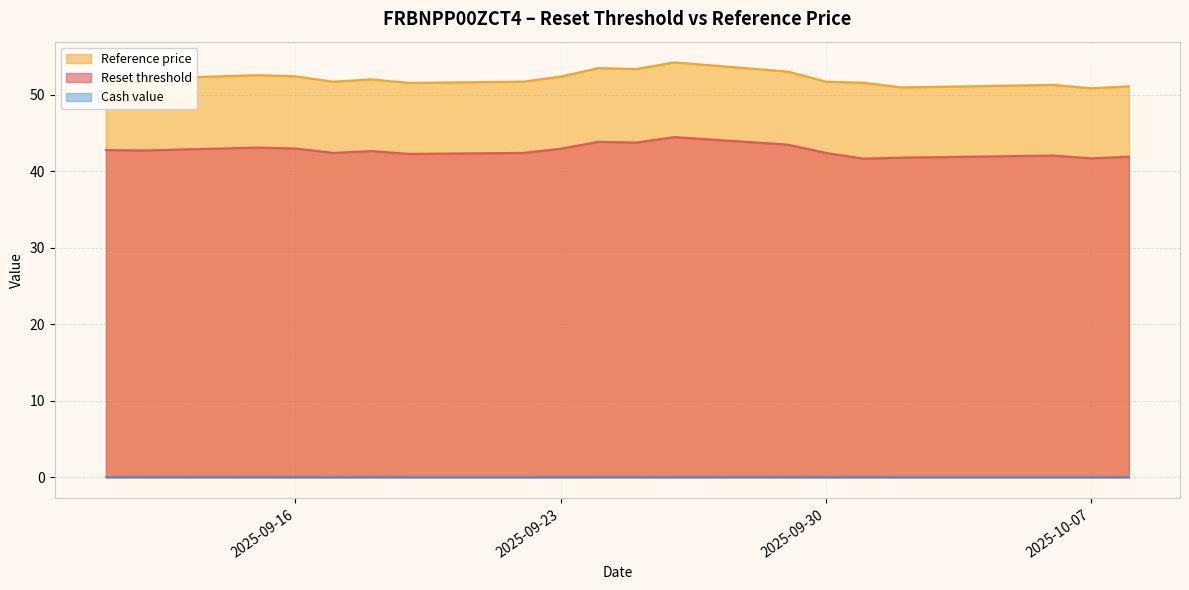

Which series has the largest total across all categories?

Reference price